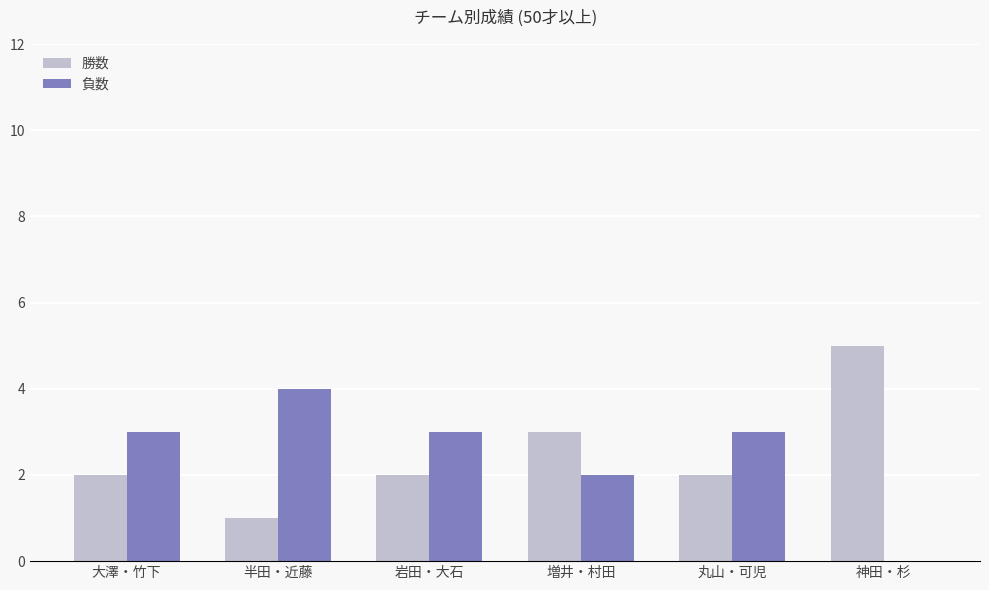

Reading left to right, list all the values displayed in this chart.

勝数: 大澤・竹下=2	半田・近藤=1	岩田・大石=2	増井・村田=3	丸山・可児=2	神田・杉=5
負数: 大澤・竹下=3	半田・近藤=4	岩田・大石=3	増井・村田=2	丸山・可児=3	神田・杉=0